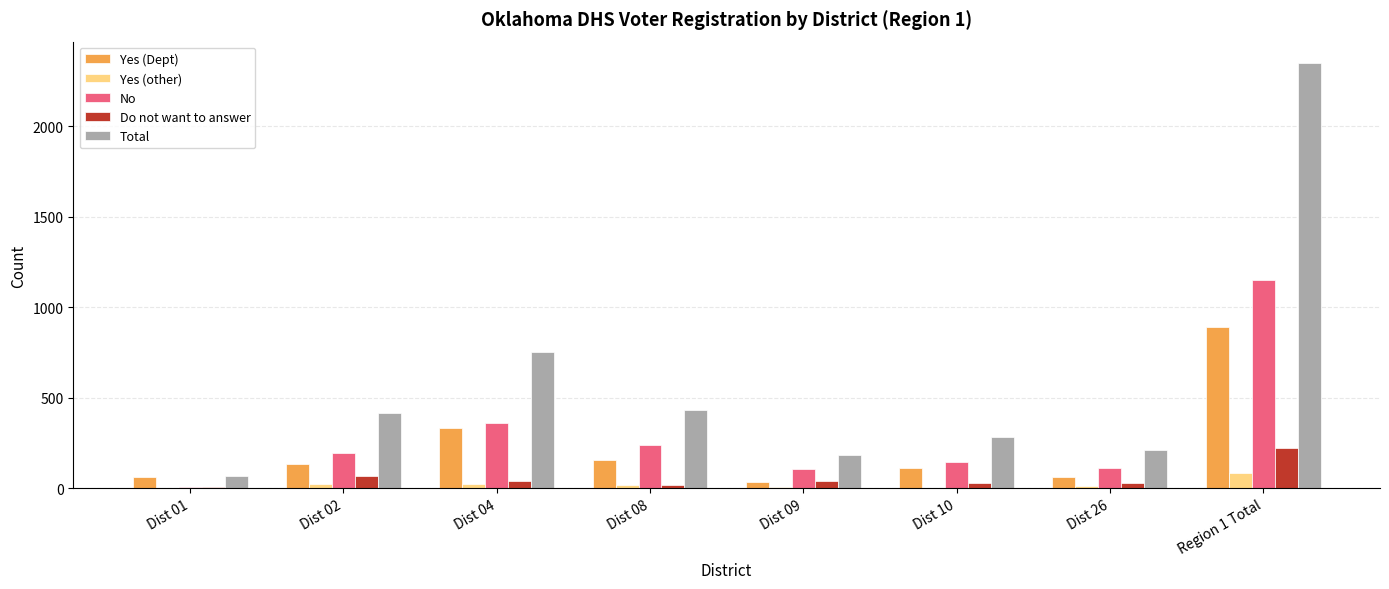

The value of Total at Region 1 Total is 2349. True or false?

True